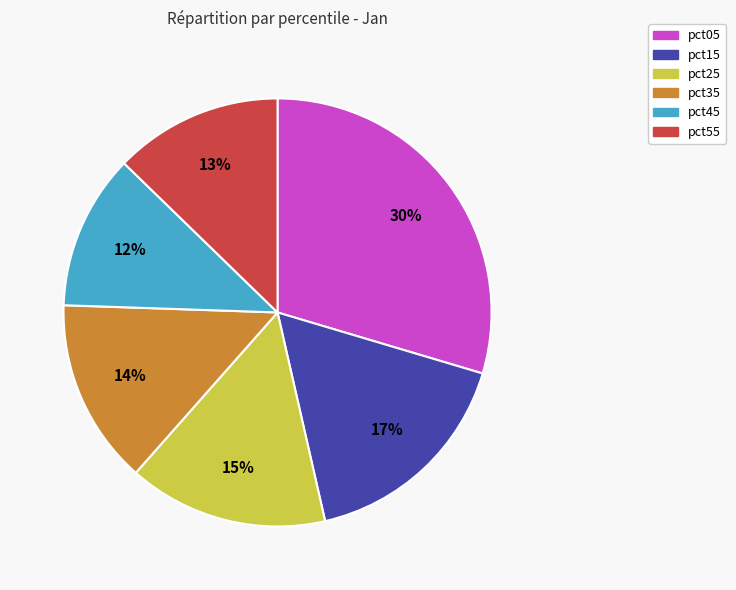

Is there a majority slice in this chart?

No